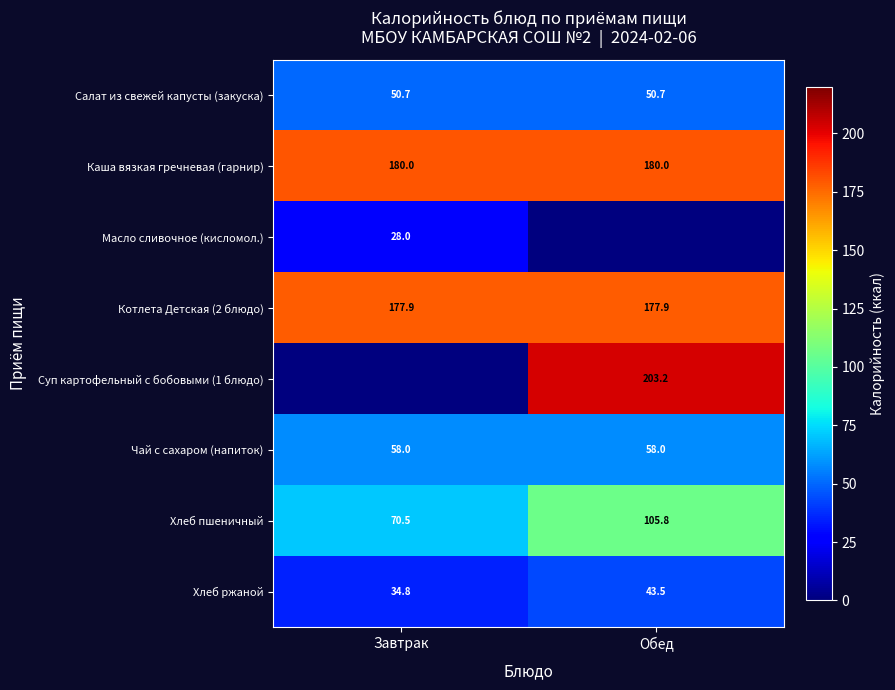

Is the value of Хлеб пшеничный at Завтрак greater than the value of Хлеб ржаной at Завтрак?

Yes